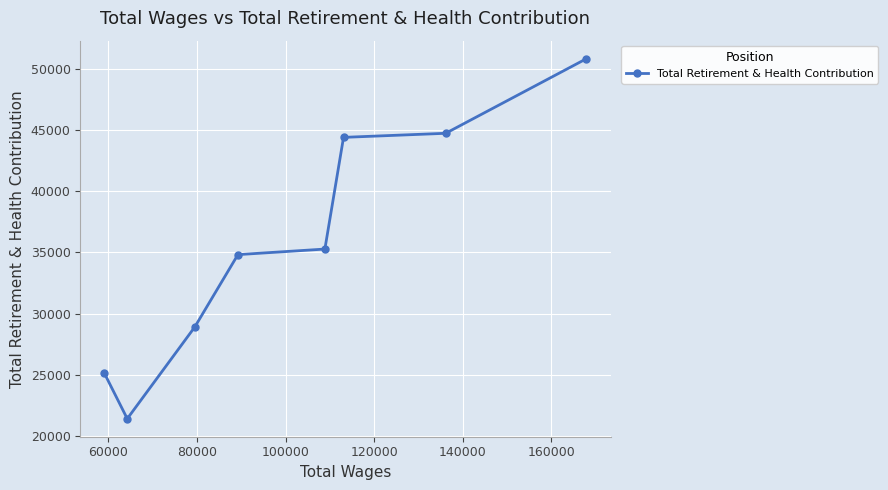

What is the sum of all values?

285536